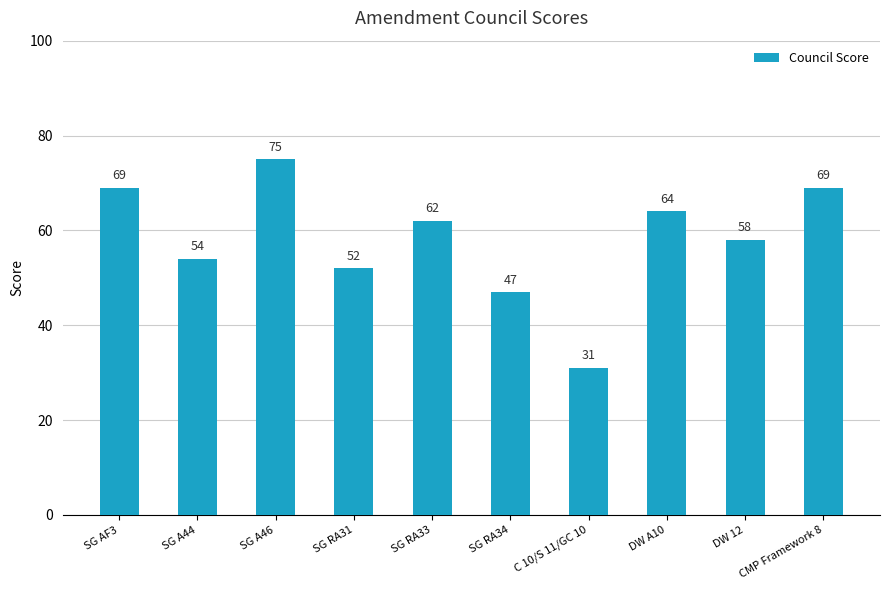

True or false: the data shows 69 at SG AF3.

True